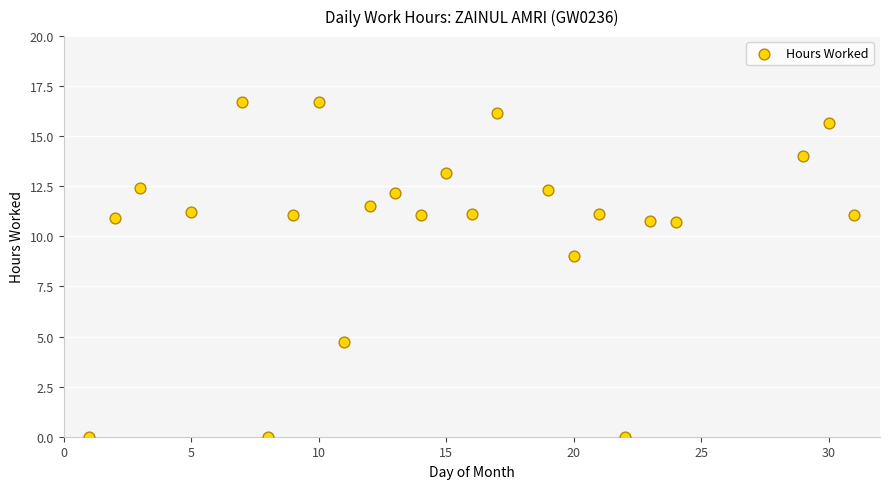

What Y value in the scatter plot is closest to 8?

9.0